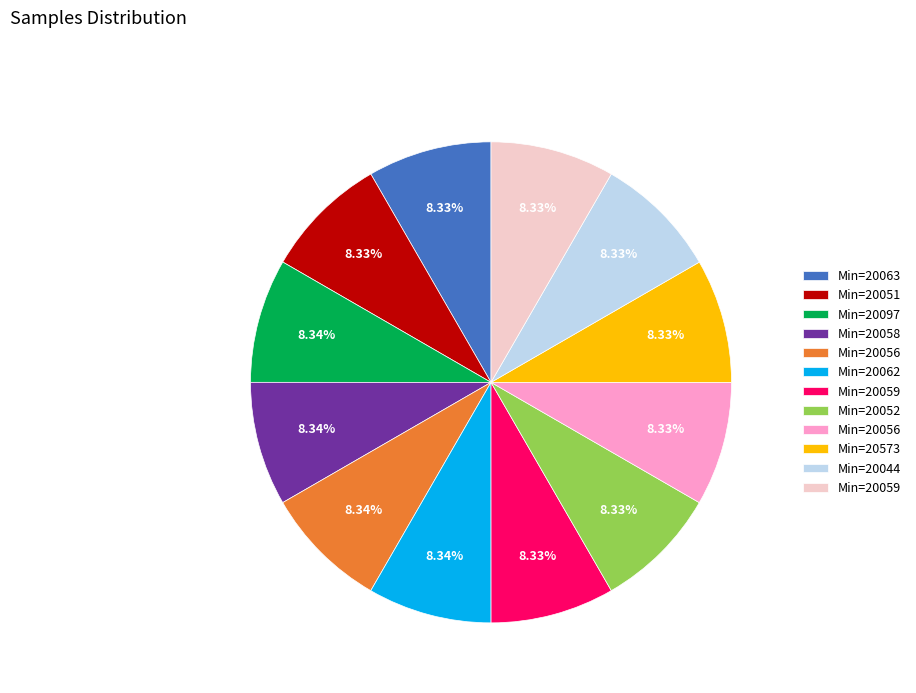

Is there a majority slice in this chart?

No